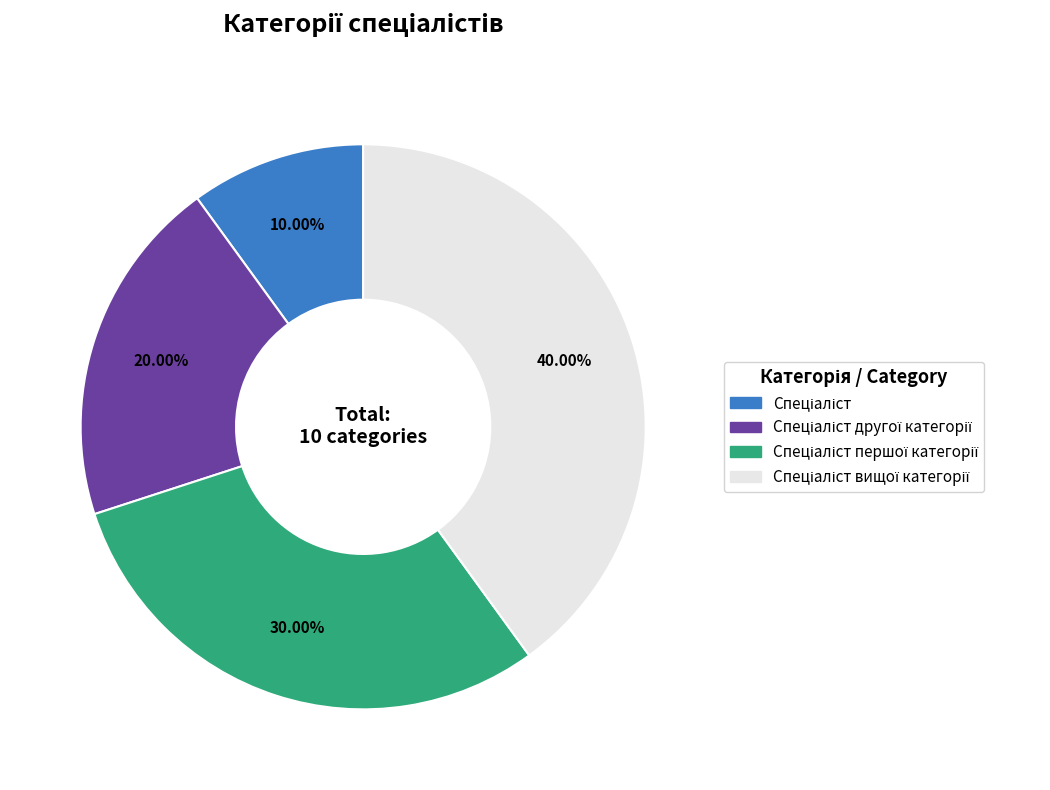

Does any single category account for the majority?

No